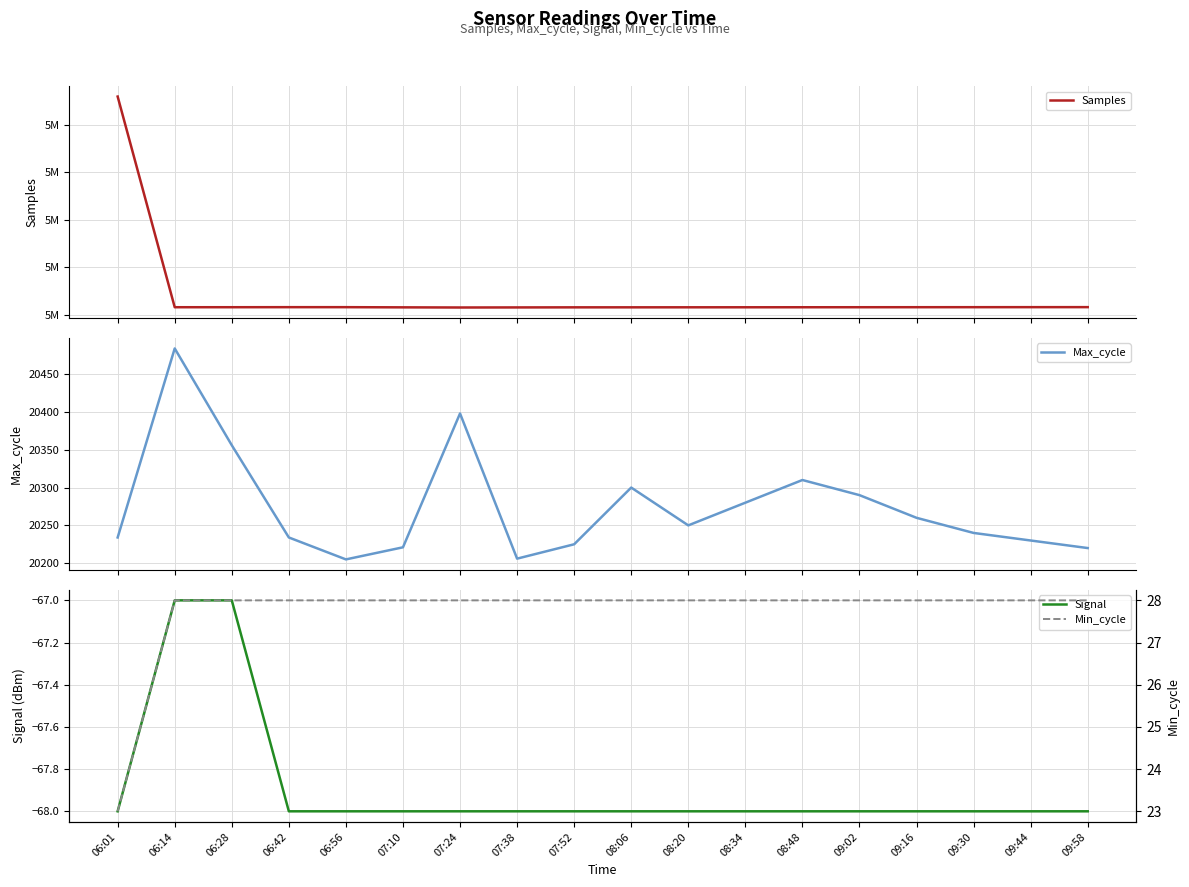

The Signal series shows -68 at 09:44. True or false?

True